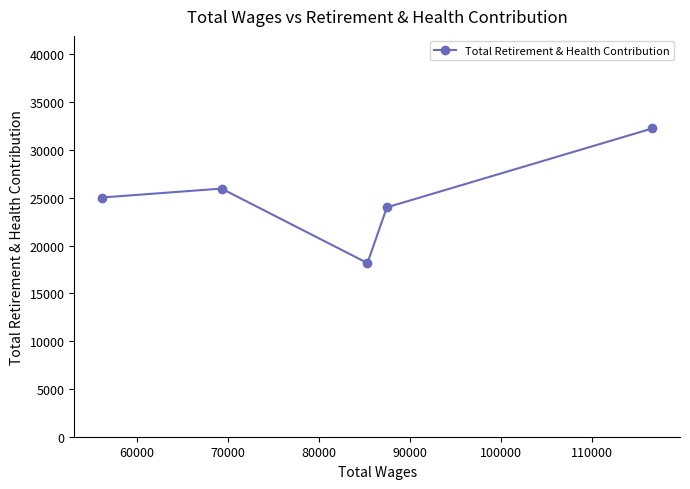

What is the minimum value shown in the chart?

18170